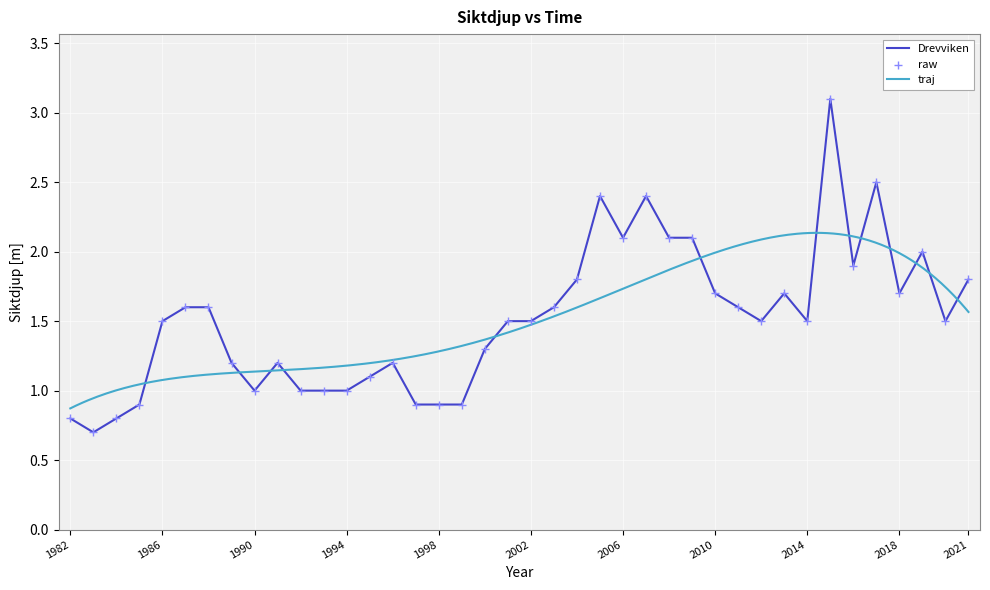

What is the change in value from 2005 to 2009?

-0.3